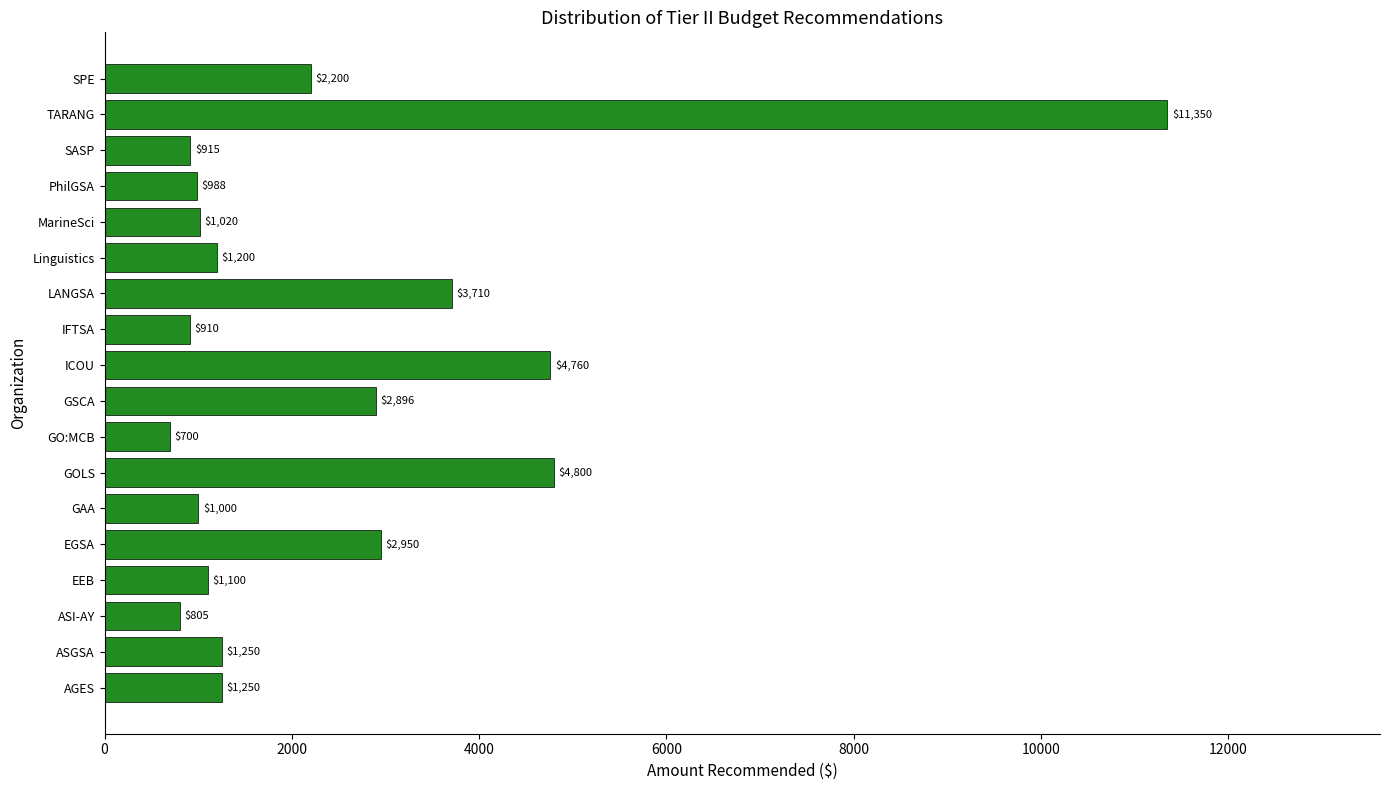

Are the bars horizontal?

Yes